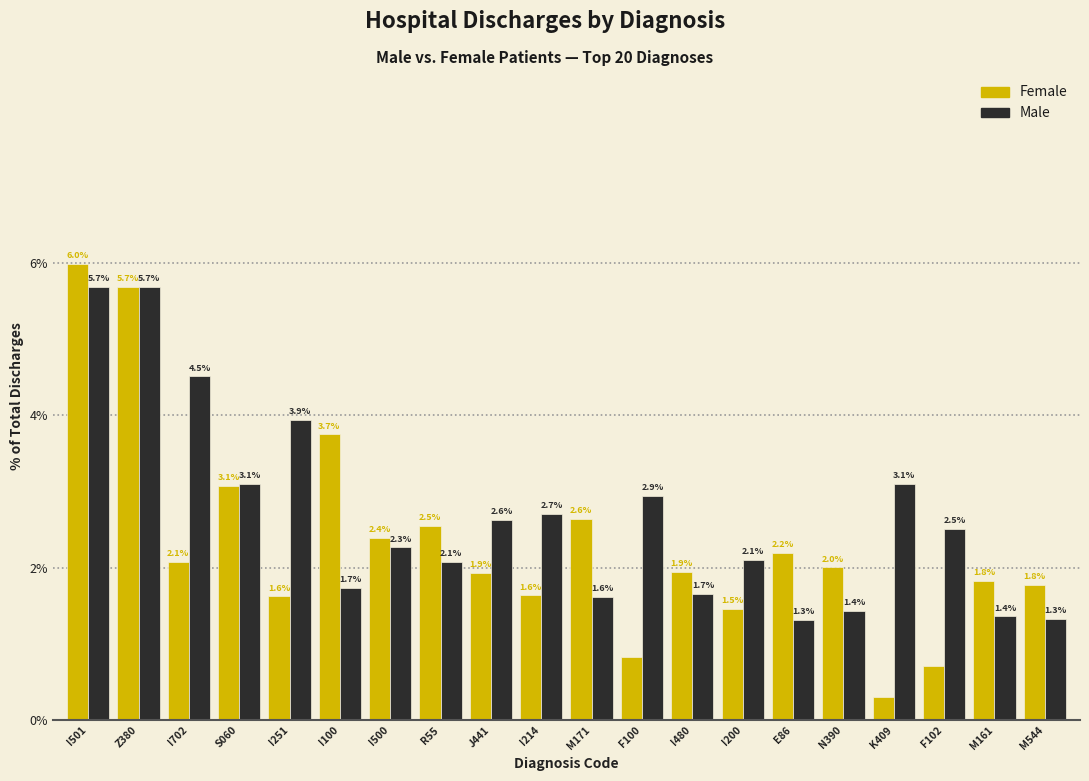

At which category is the sum across all series the highest?

I501